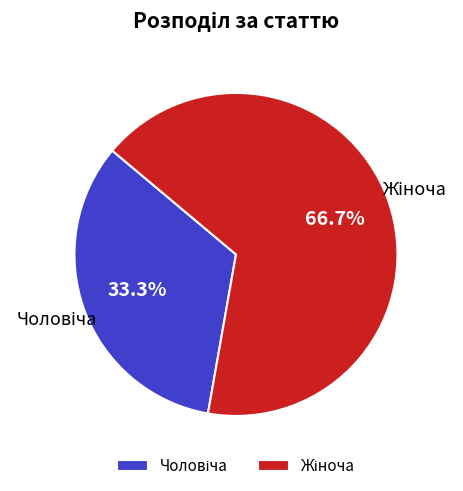

Is there a majority slice in this chart?

Yes